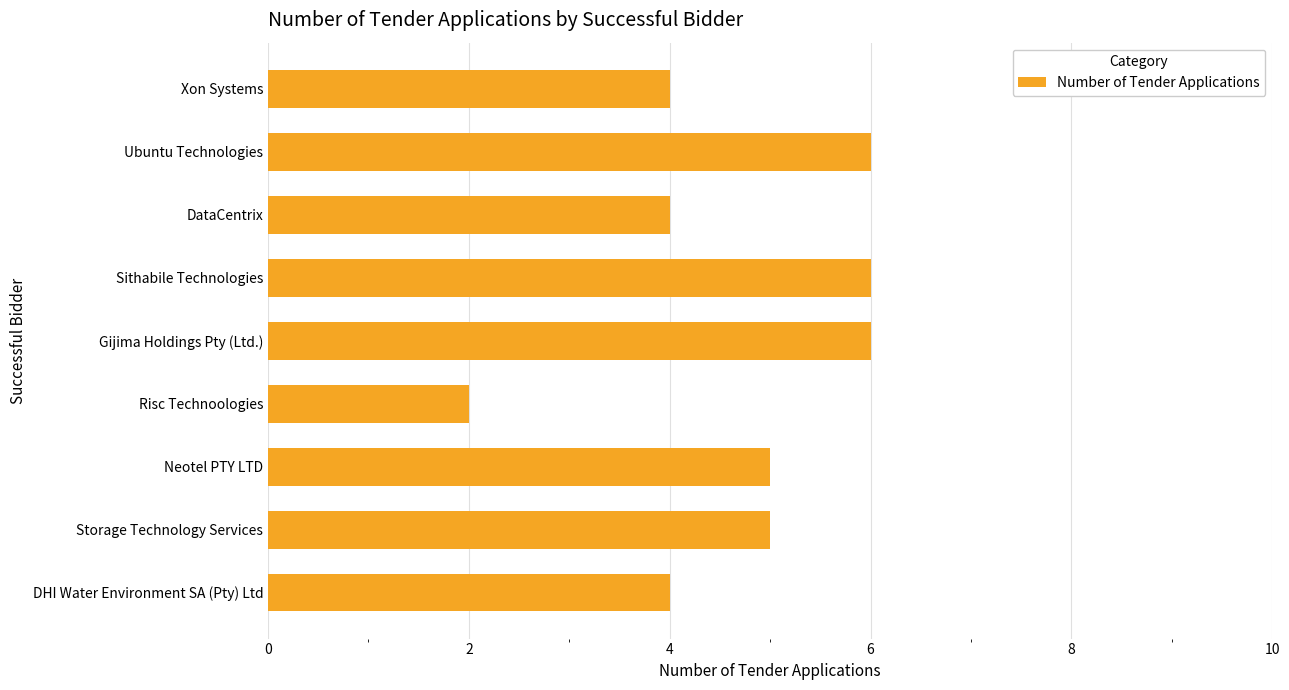

How many values are between 4 and 6?

8